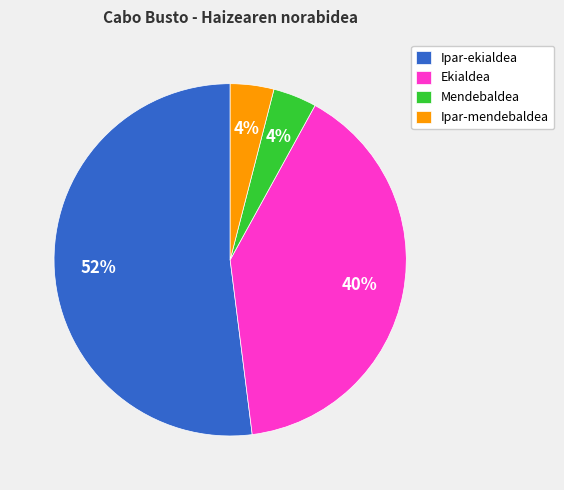

Which category accounts for the majority?

Ipar-ekialdea